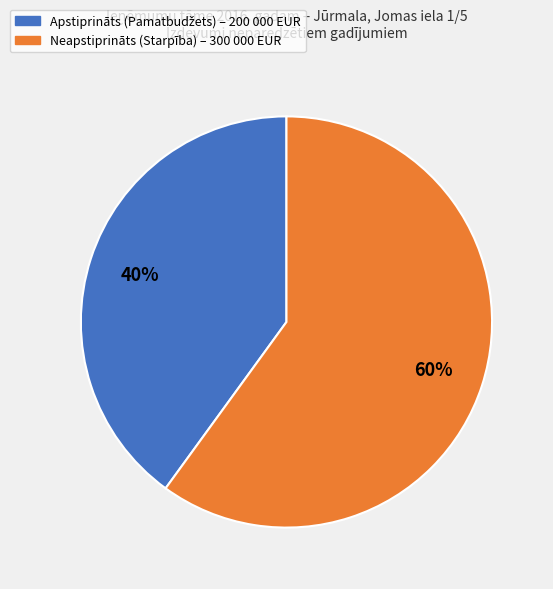

Is there a majority slice in this chart?

Yes